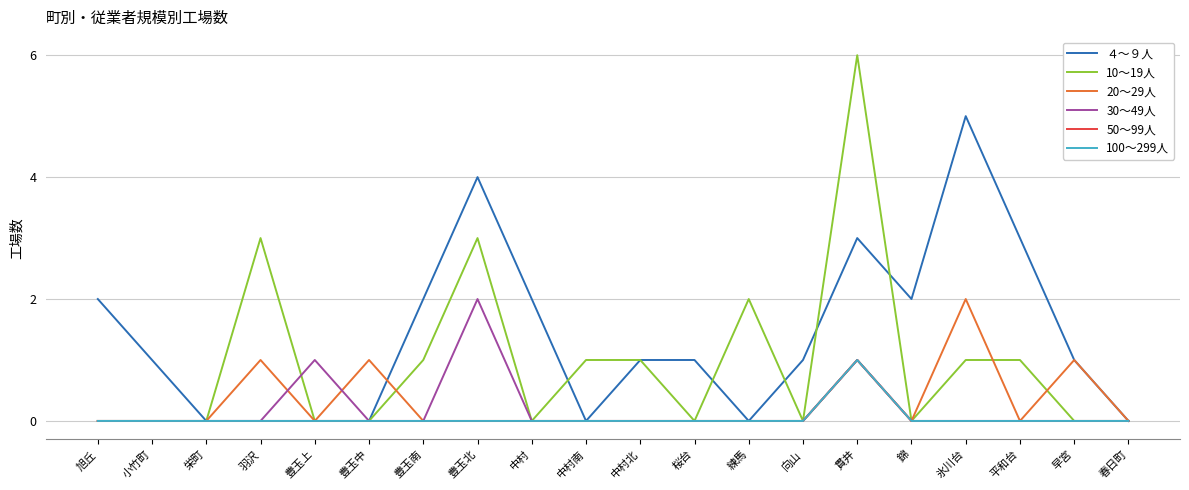

Does the chart have visible grid lines?

Yes